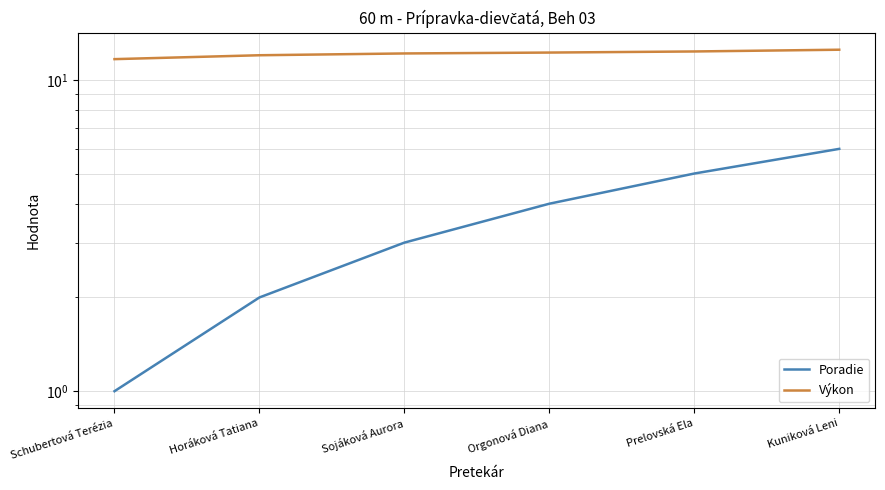

Which series has the largest total across all categories?

Výkon